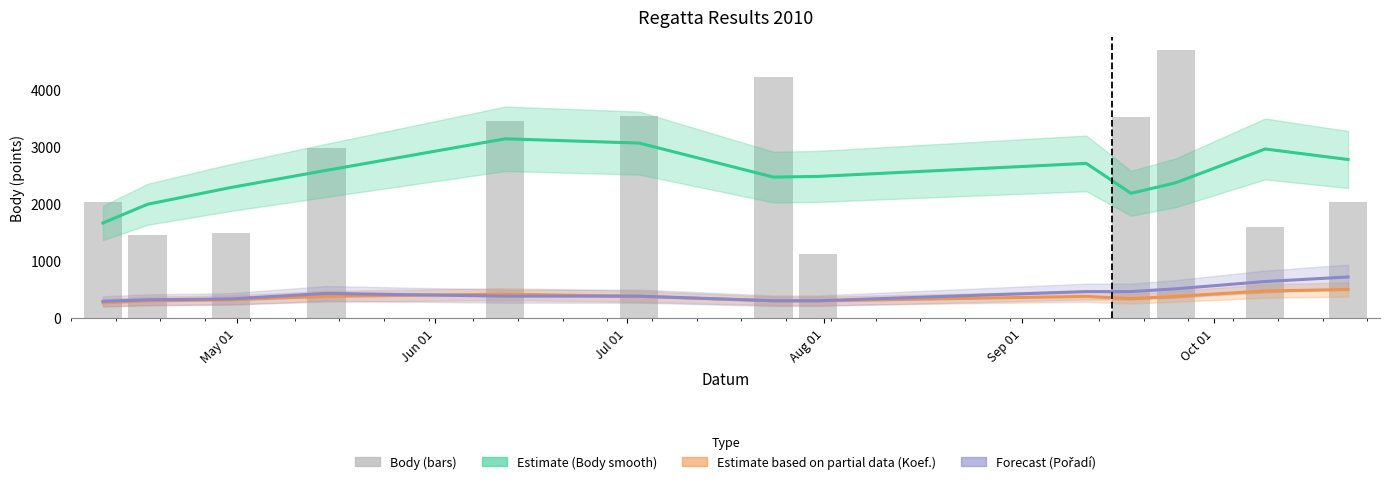

How many series are shown in this chart?

4